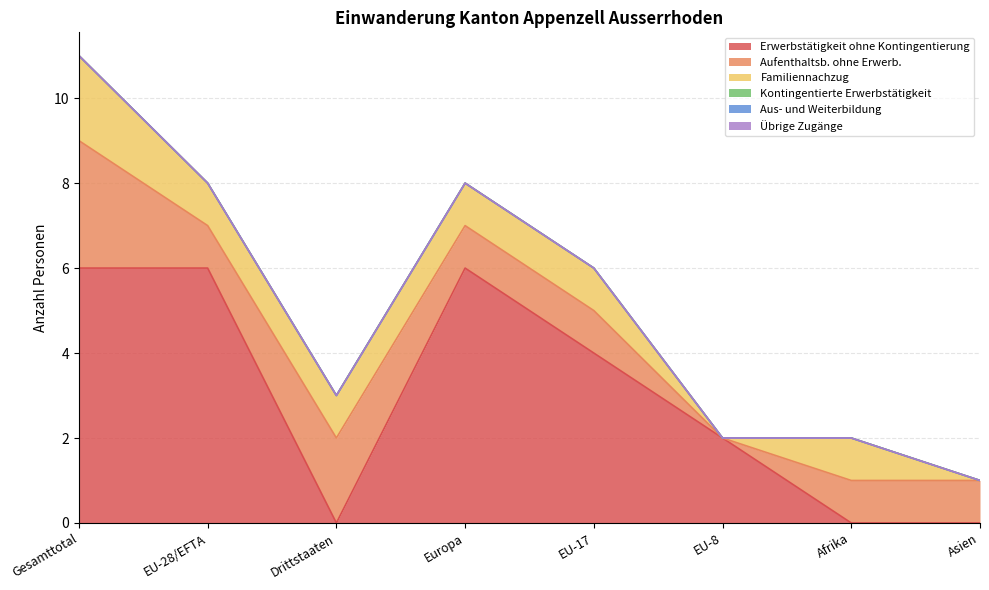

Reading left to right, extract all data points from this chart.

Erwerbstätigkeit ohne Kontingentierung: 6	6	0	6	4	2	0	0
Aufenthaltsb. ohne Erwerb.: 3	1	2	1	1	0	1	1
Familiennachzug: 2	1	1	1	1	0	1	0
Kontingentierte Erwerbstätigkeit: 0	0	0	0	0	0	0	0
Aus- und Weiterbildung: 0	0	0	0	0	0	0	0
Übrige Zugänge: 0	0	0	0	0	0	0	0